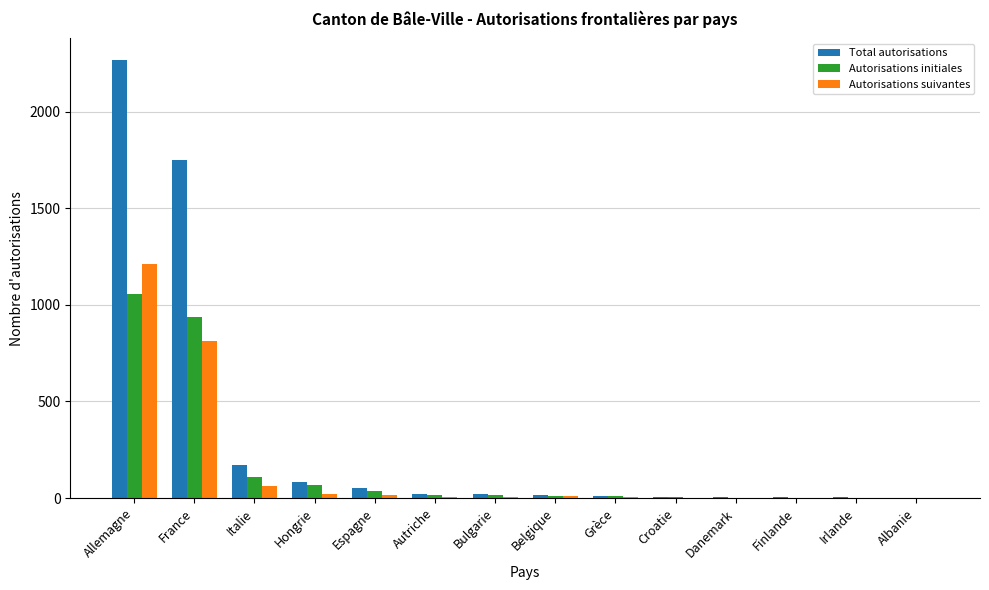

What is the sum of all Total autorisations values?

4412